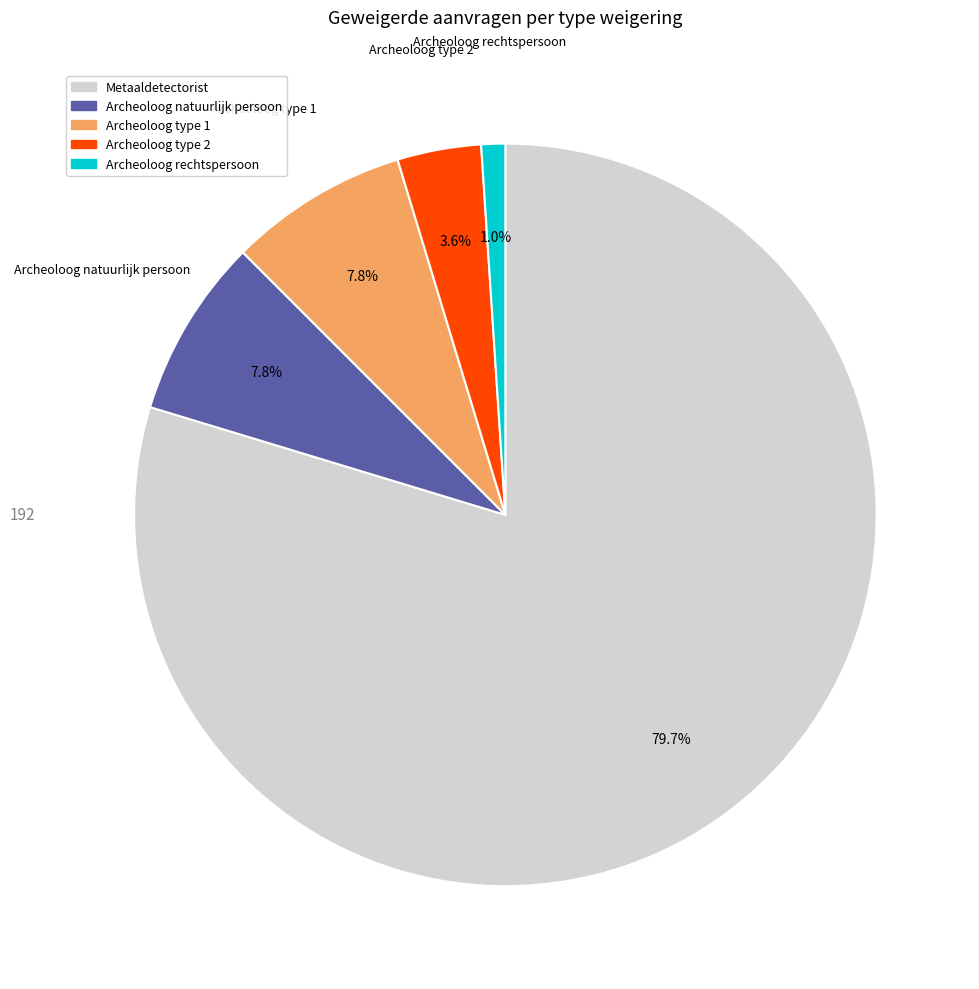

Is there a majority slice in this chart?

Yes